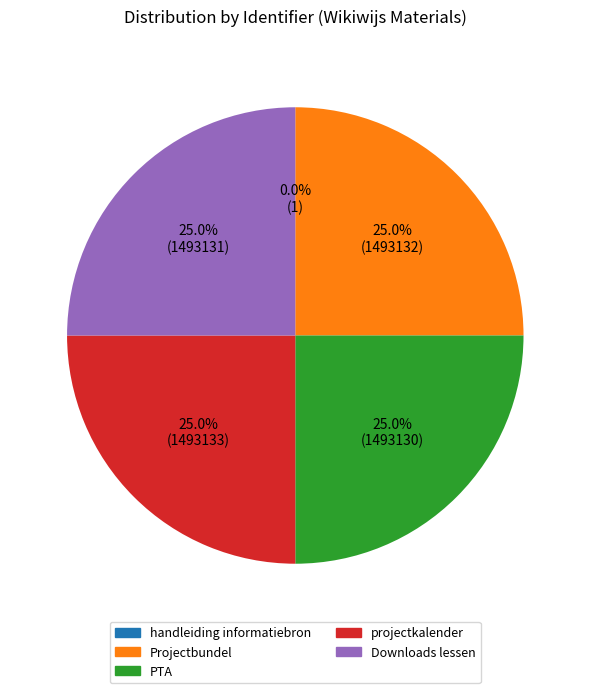

What percentage do Downloads lessen and PTA together represent?

50.0%